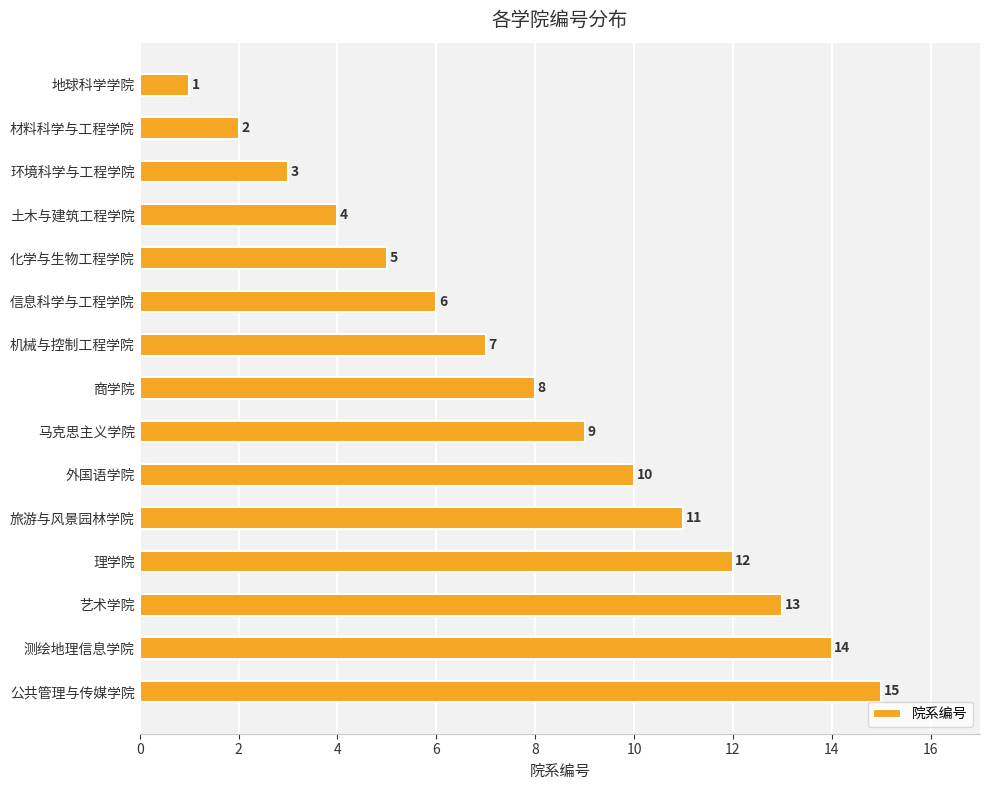

Rank the categories by value from lowest to highest.

地球科学学院, 材料科学与工程学院, 环境科学与工程学院, 土木与建筑工程学院, 化学与生物工程学院, 信息科学与工程学院, 机械与控制工程学院, 商学院, 马克思主义学院, 外国语学院, 旅游与风景园林学院, 理学院, 艺术学院, 测绘地理信息学院, 公共管理与传媒学院